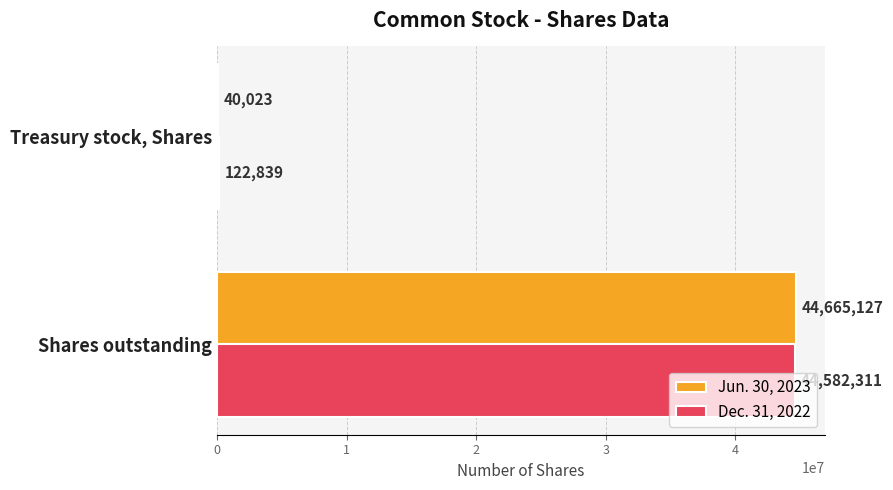

Which category has the highest value across all series?

Shares outstanding